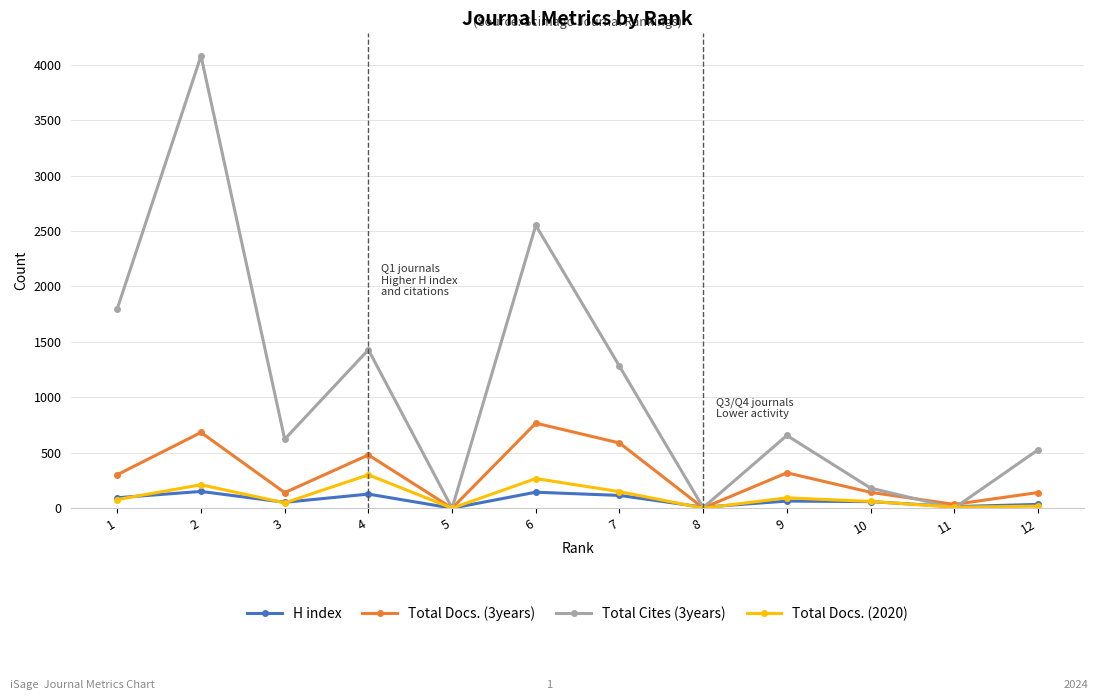

The value of Total Docs. (2020) at 5 is 0. True or false?

True